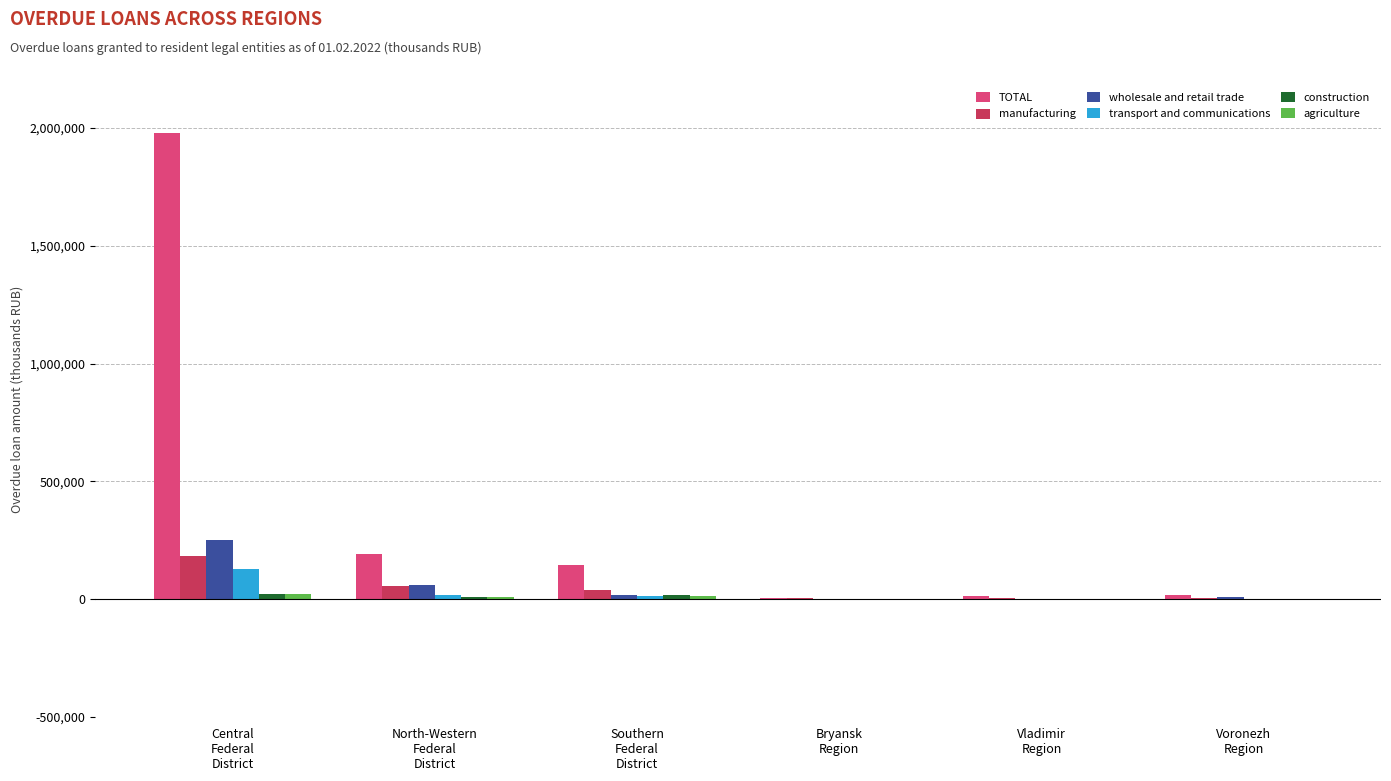

At which category is the sum across all series the highest?

Central
Federal
District